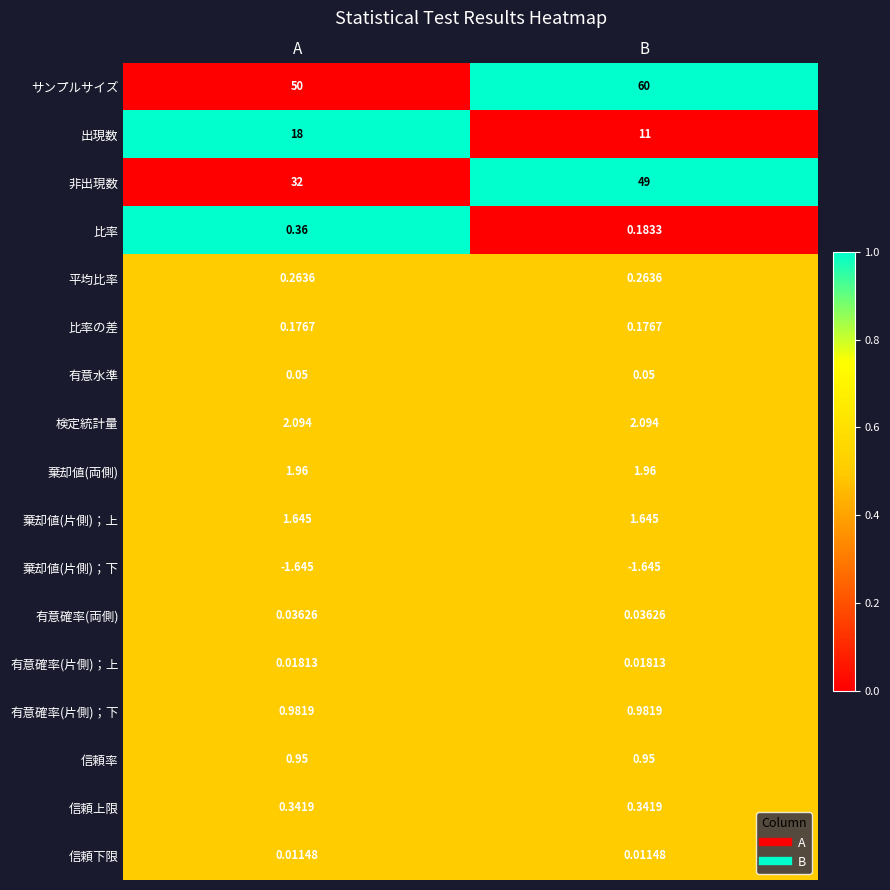

List the series in order of their peak value, lowest first.

棄却値(片側)；下, 信頼下限, 有意確率(片側)；上, 有意確率(両側), 有意水準, 比率の差, 平均比率, 信頼上限, 比率, 信頼率, 有意確率(片側)；下, 棄却値(片側)；上, 棄却値(両側), 検定統計量, 出現数, 非出現数, サンプルサイズ